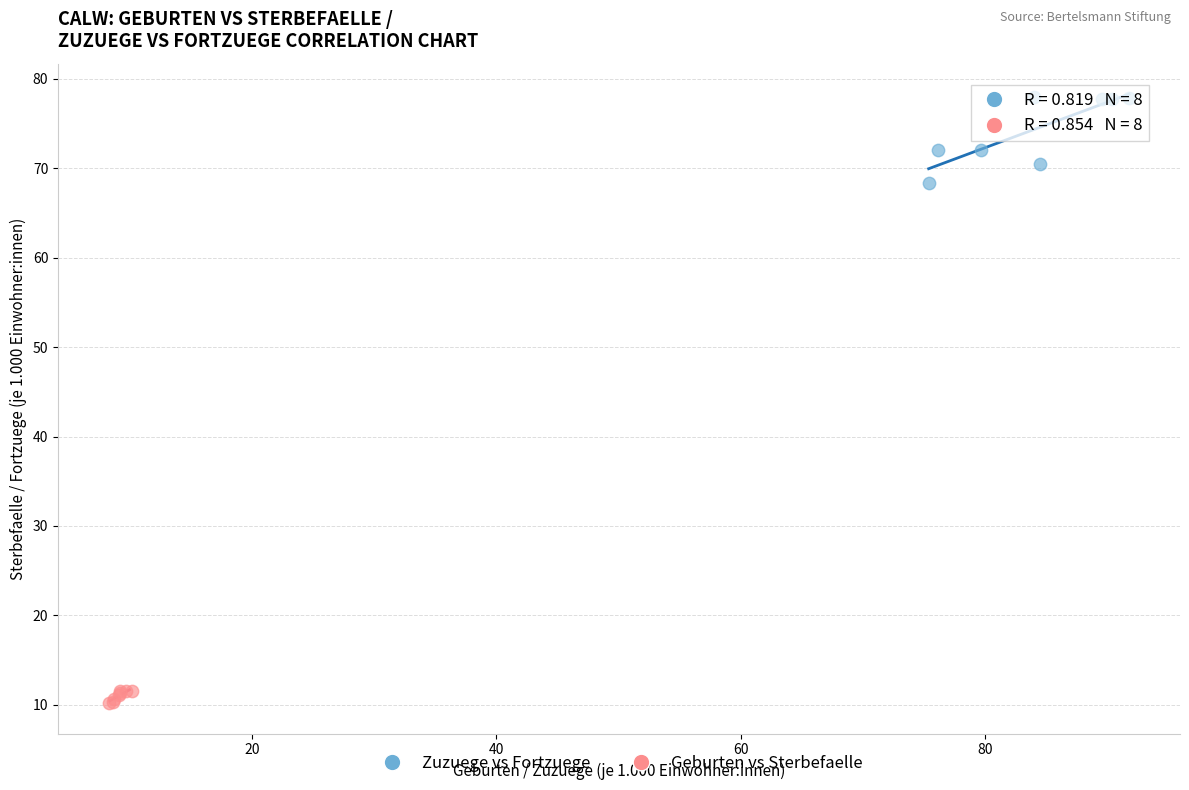

What are all the series names shown in the legend?

Zuzuege vs Fortzuege, Geburten vs Sterbefaelle